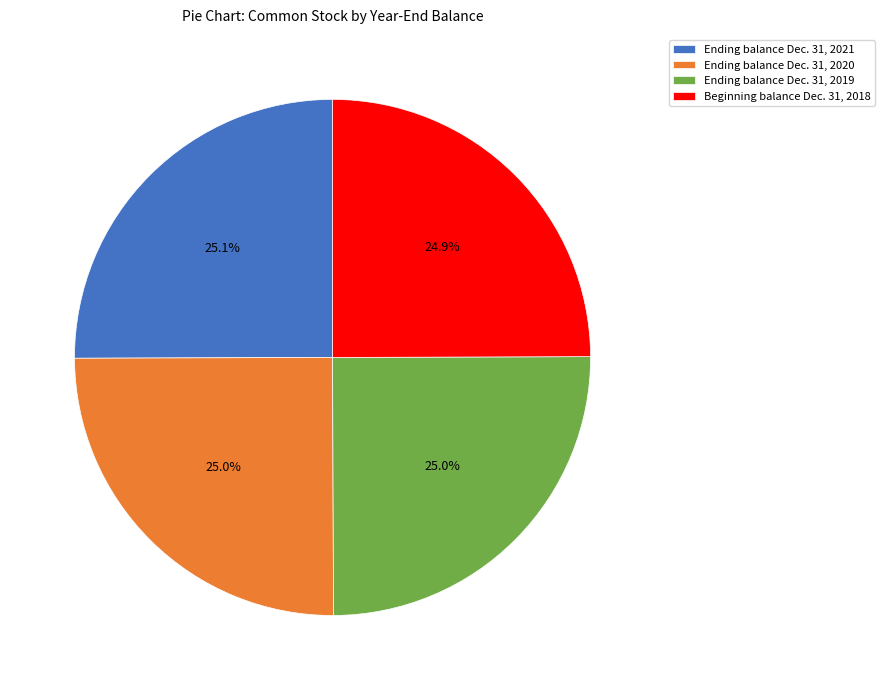

Does Ending balance Dec. 31, 2021 represent more than half of the total?

No